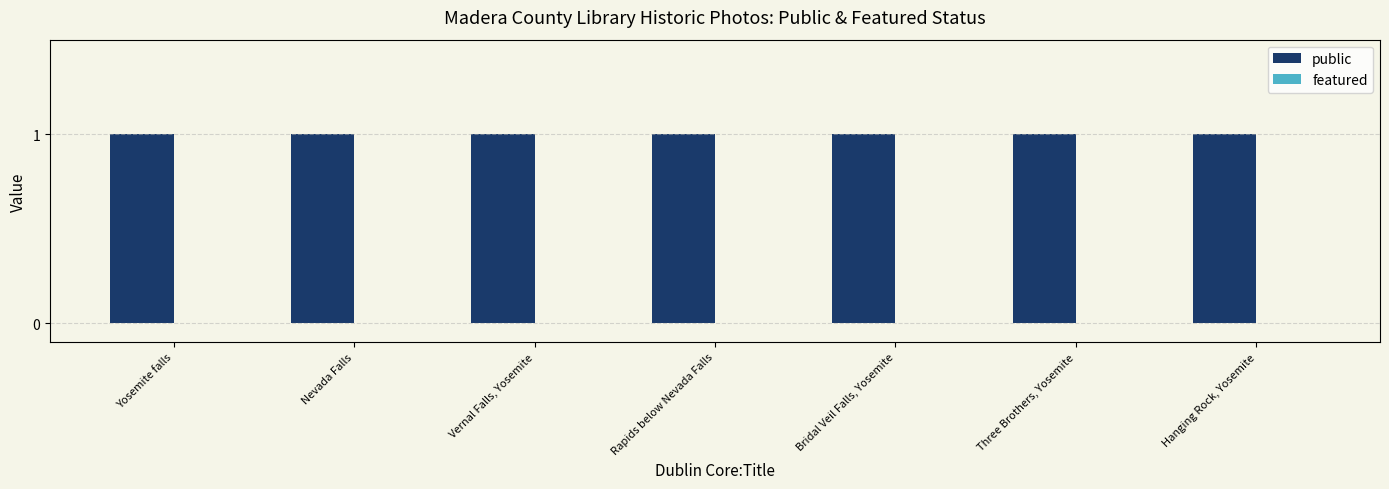

Which has a higher value, Vernal Falls, Yosemite or Three Brothers, Yosemite?

Vernal Falls, Yosemite